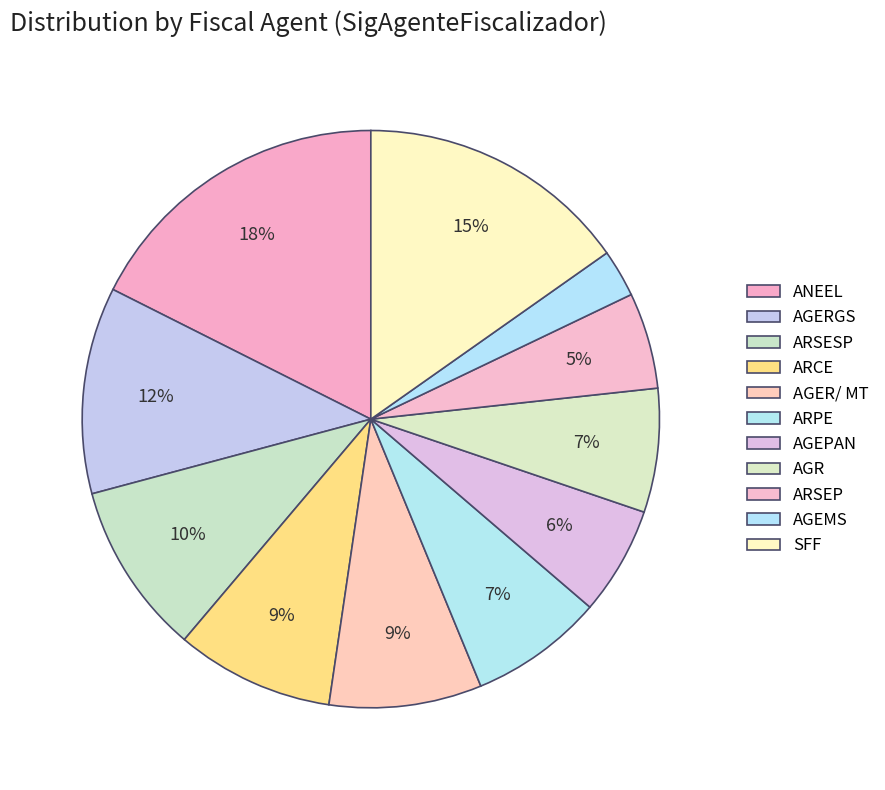

True or false: AGEMS accounts for 1% of the total.

False